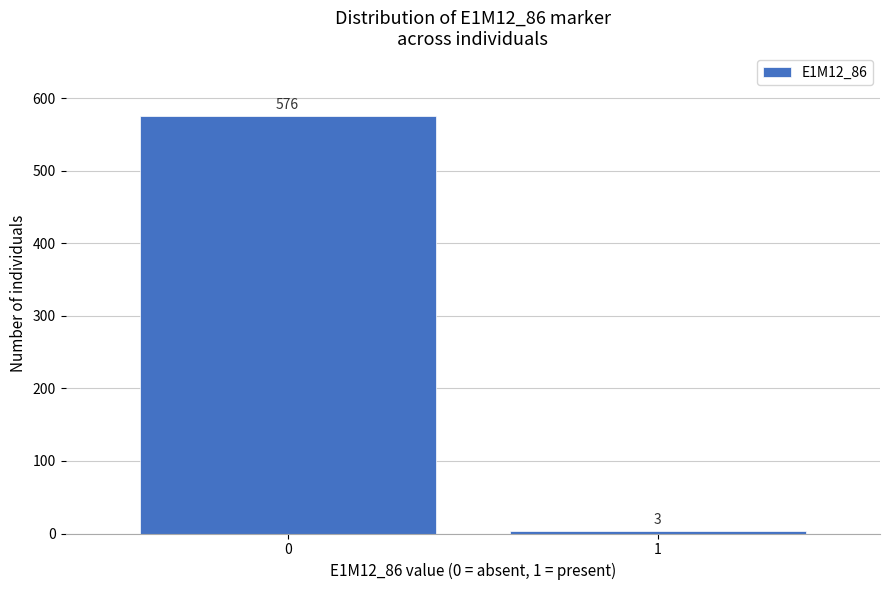

Reading right to left, transcribe all the data shown in this chart.

1=3	0=576